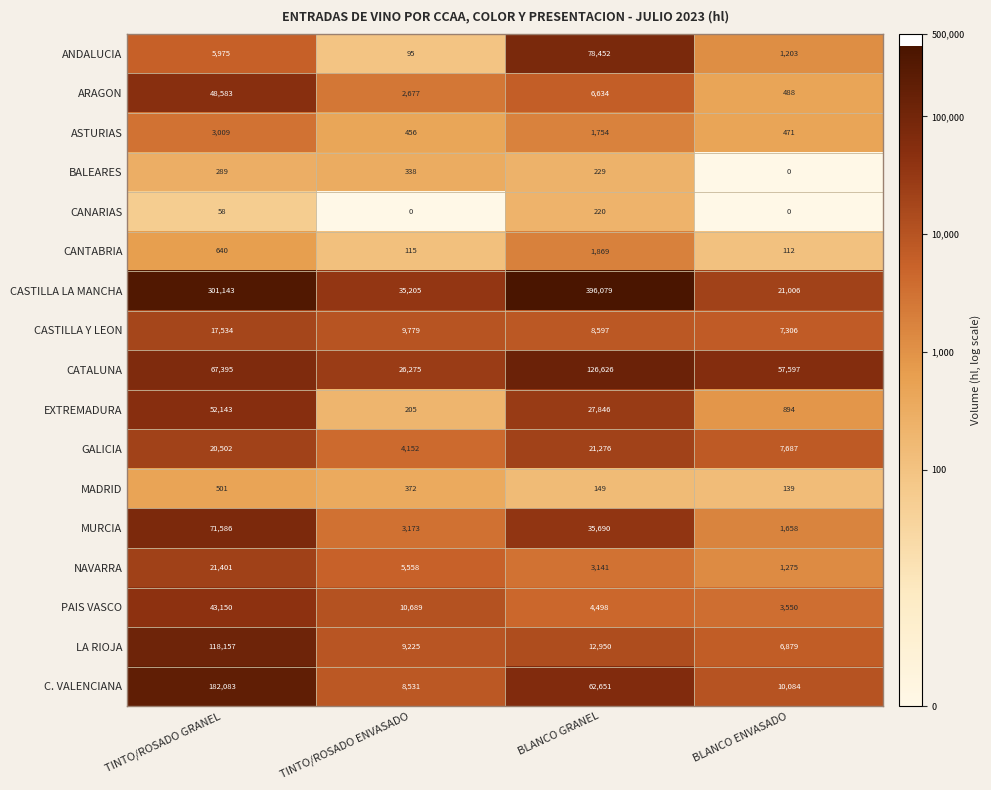

What is the average value of the ANDALUCIA series?

21431